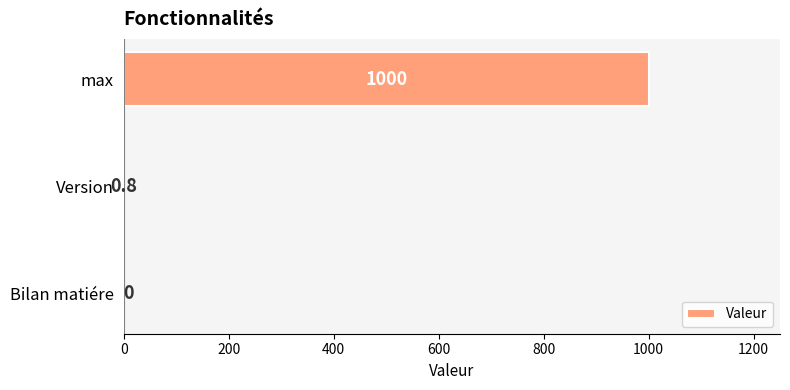

What is the greatest value displayed?

1000.0